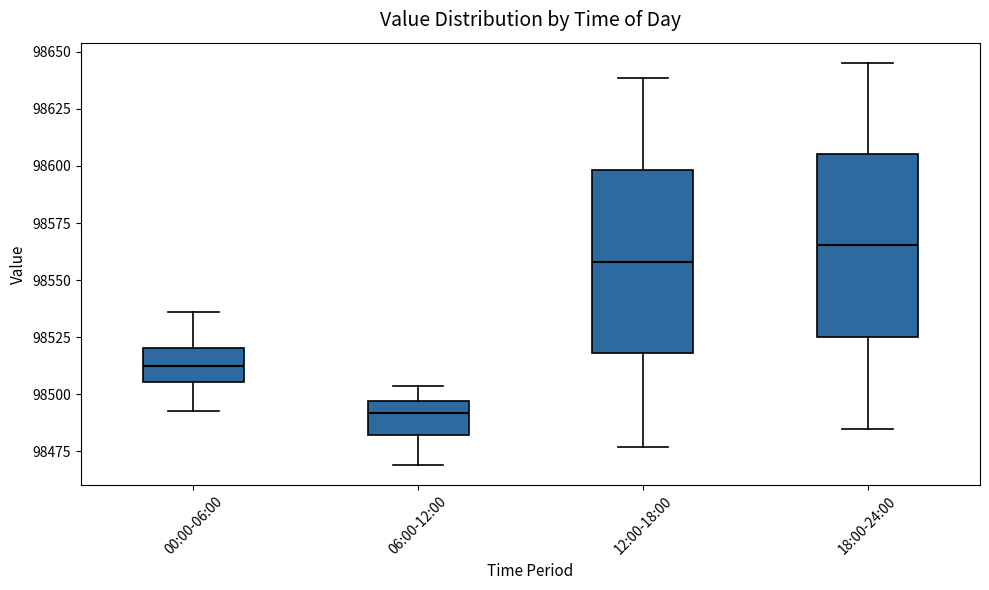

Reading left to right, transcribe this box plot: for each box, give where its median line is, the range the box spans, and where its two whiskers end, as read against the y-axis. The values are not printed on the chart, so give them approximately, as read against the axis.

00:00-06:00: median 98510, box 98505 to 98520, whiskers 98495 to 98535
06:00-12:00: median 98490, box 98480 to 98495, whiskers 98470 to 98505
12:00-18:00: median 98560, box 98520 to 98600, whiskers 98475 to 98640
18:00-24:00: median 98565, box 98525 to 98605, whiskers 98485 to 98645